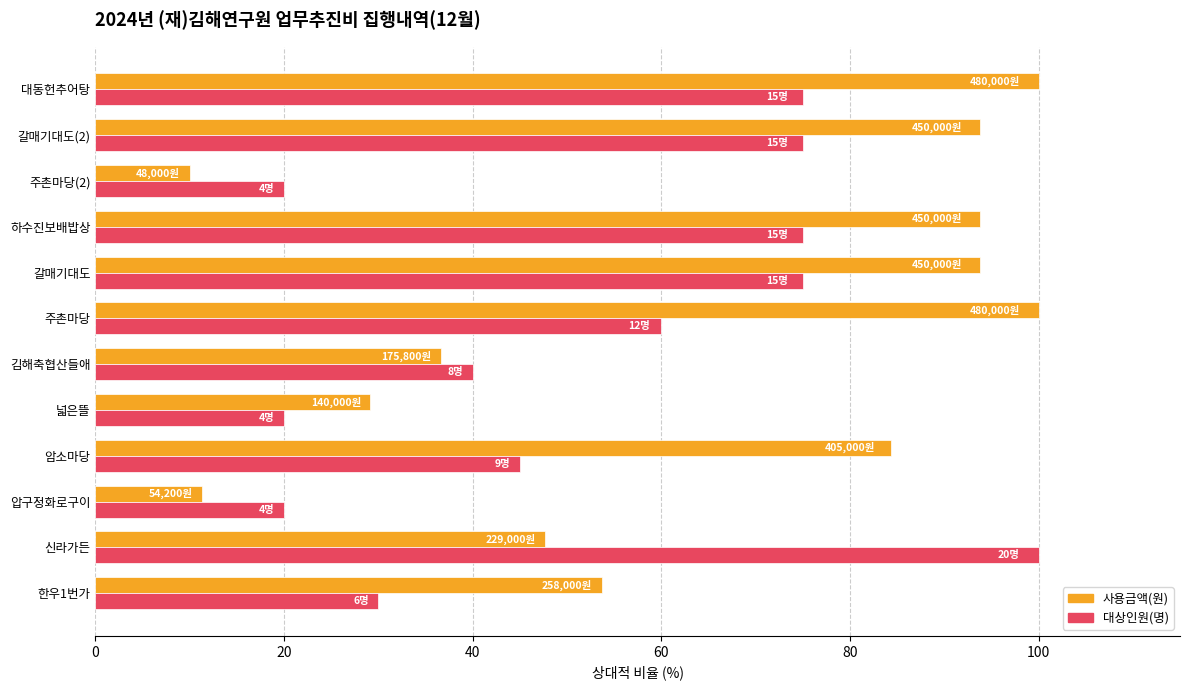

What are all the series names shown in the legend?

사용금액(원), 대상인원(명)